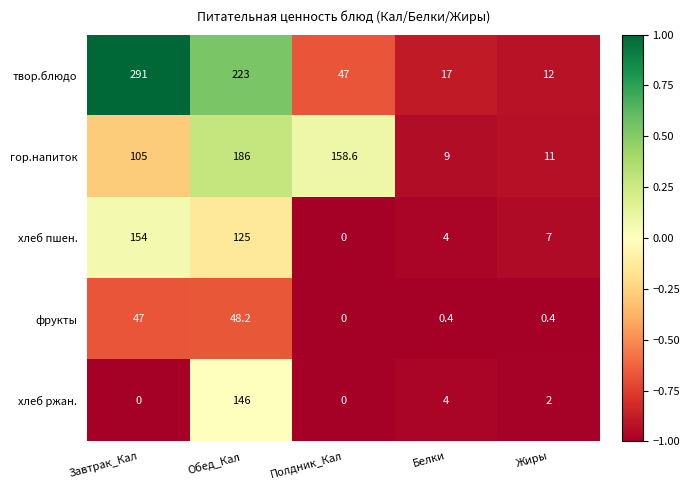

At which label is твор.блюдо closest to 151?

Обед_Кал